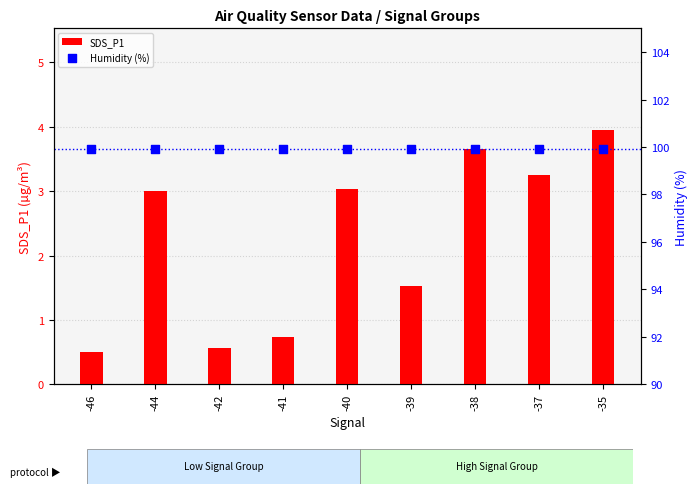

At how many categories does at least one series exceed 42?

9